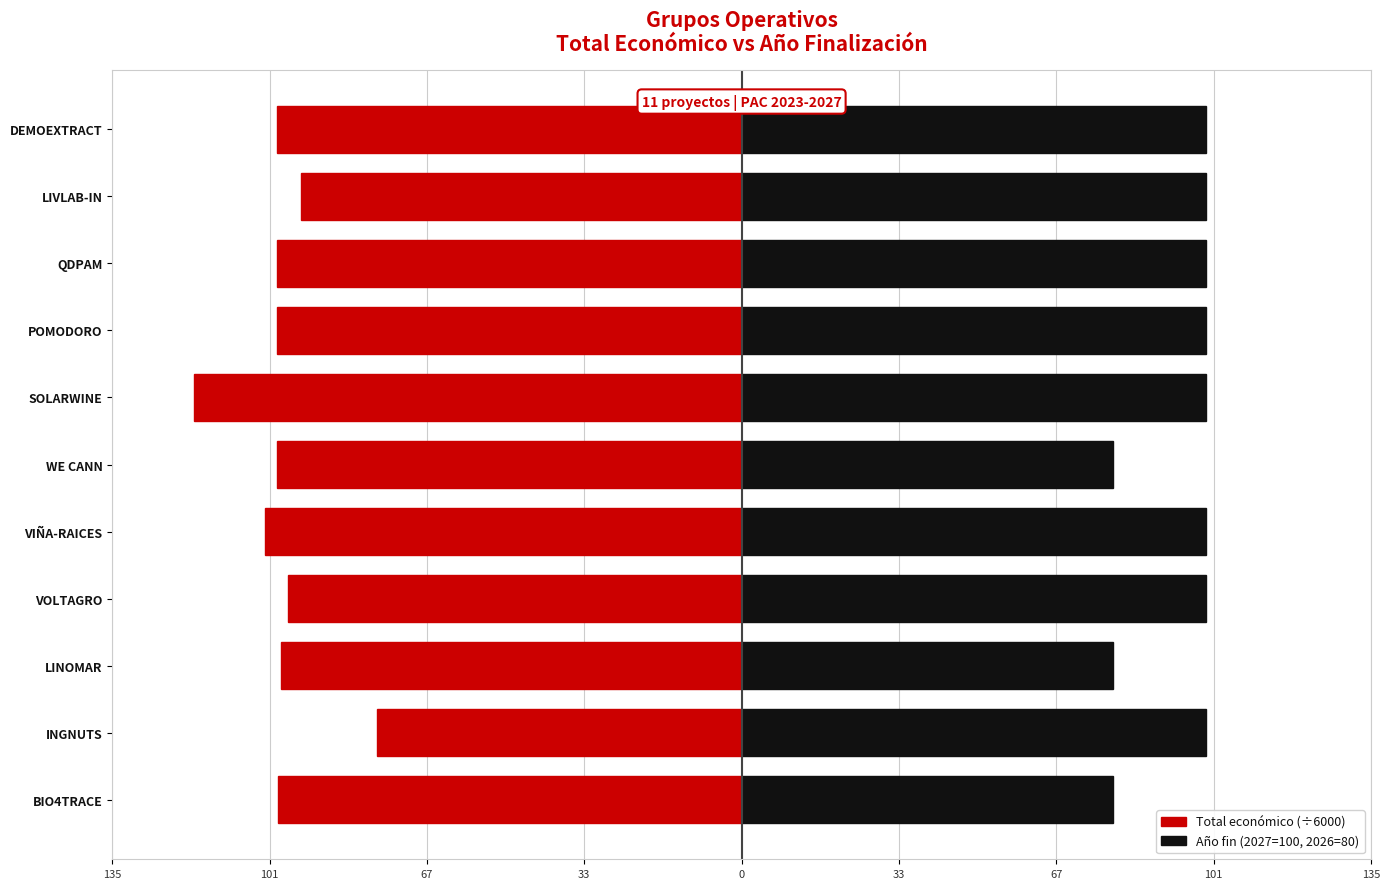

What is the difference between the maximum and minimum values in the Año fin (2027=100, 2026=80) series?

20.0